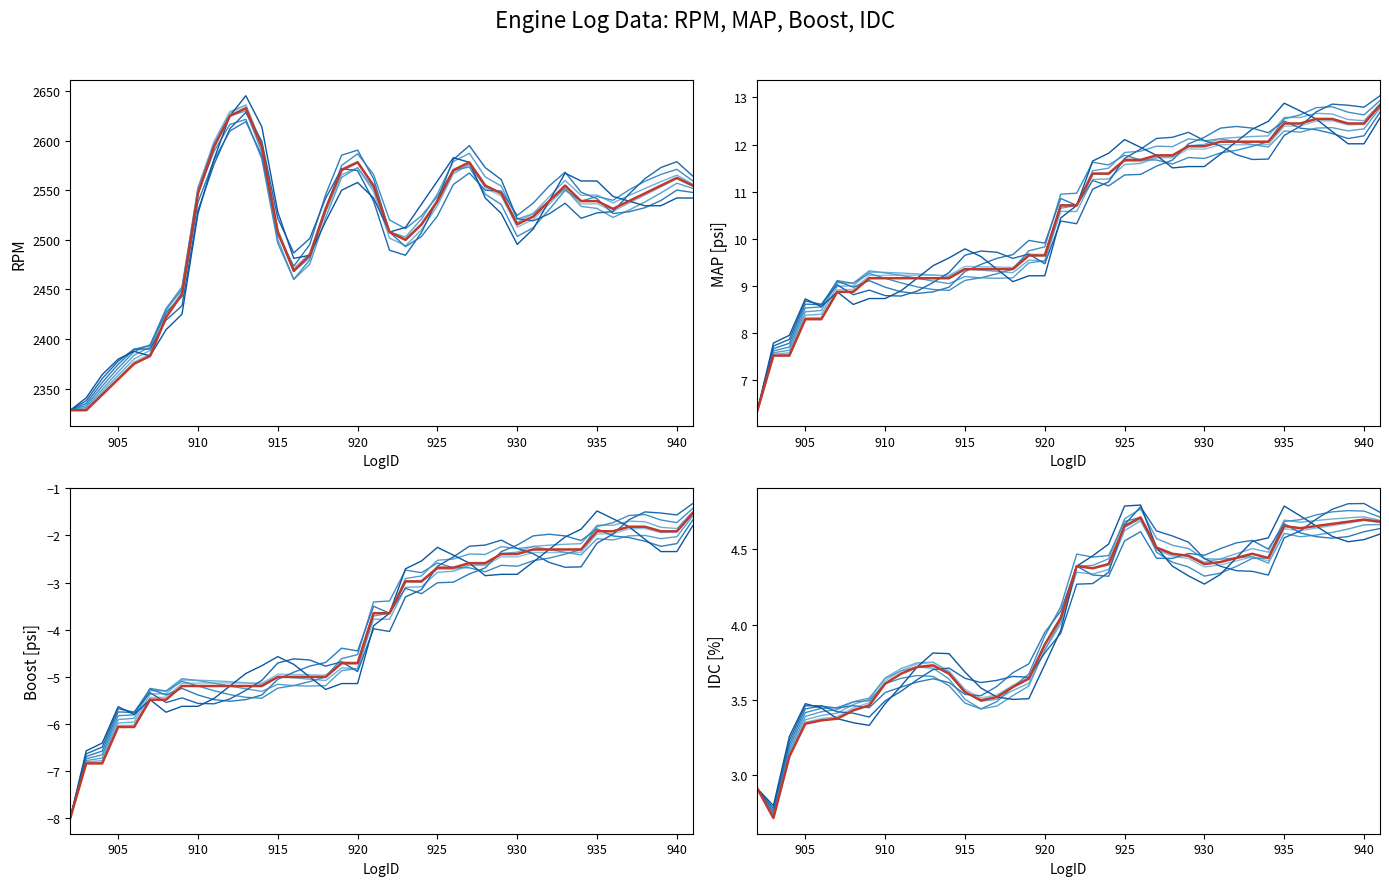

True or false: IDC and Boost intersect in this chart.

False